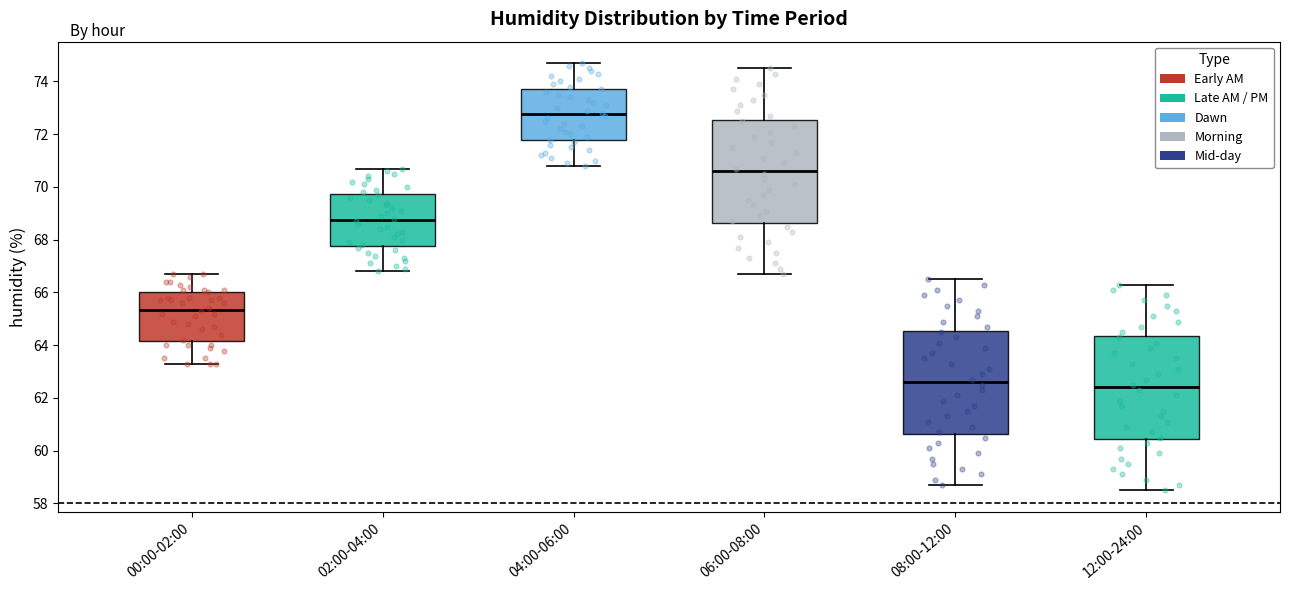

Where does the median line of the box for 08:00-12:00 sit on the y-axis? The values are not printed on the chart, so give them approximately, as read against the axis.

62.6